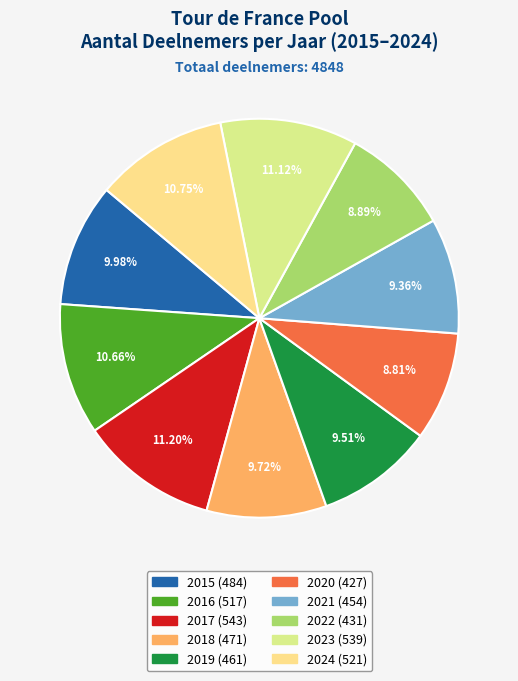

Which has a higher value, 2019 or 2023?

2023